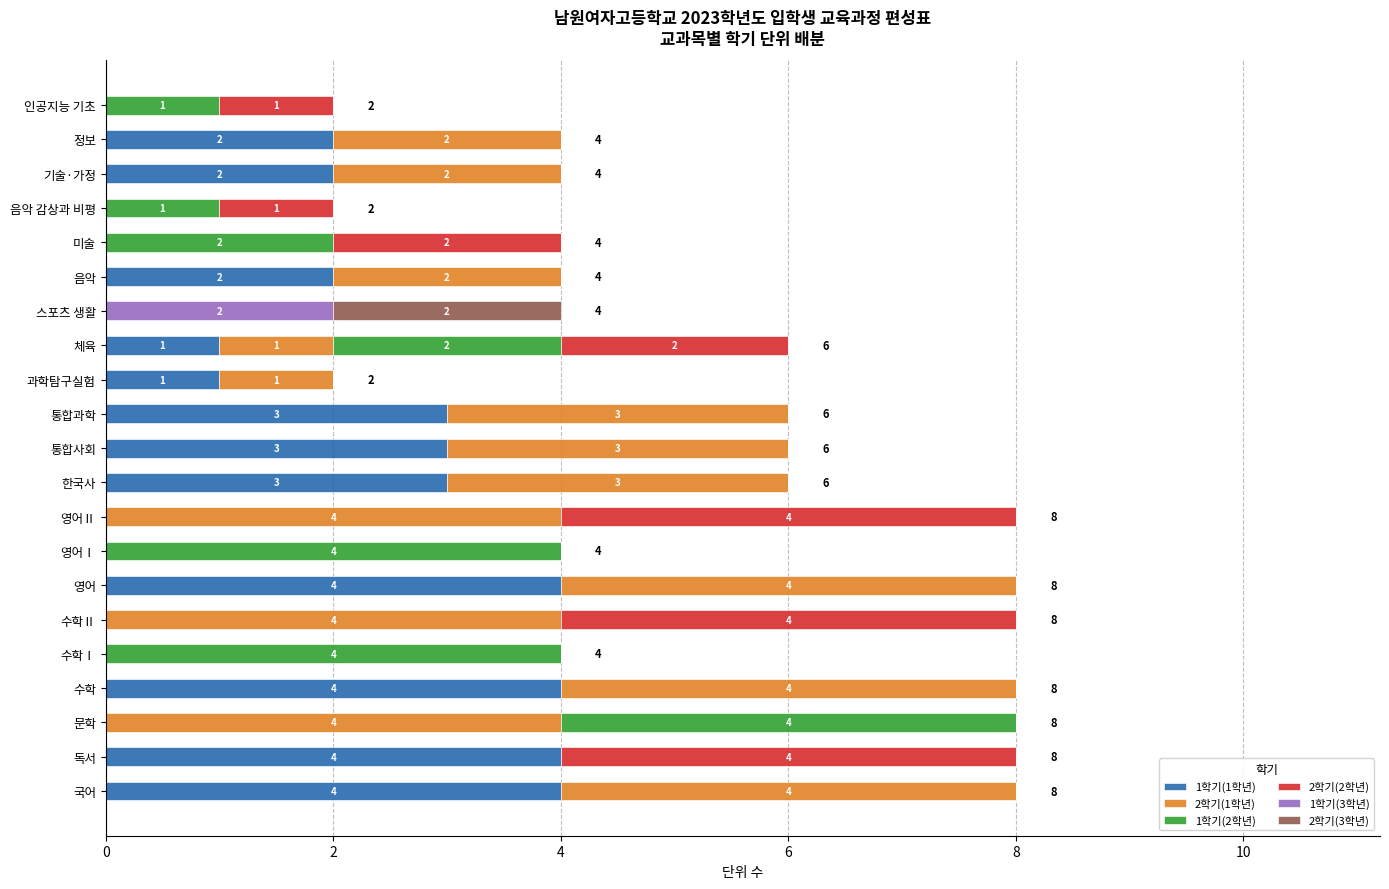

What is the total value across all series at 기술·가정?

4